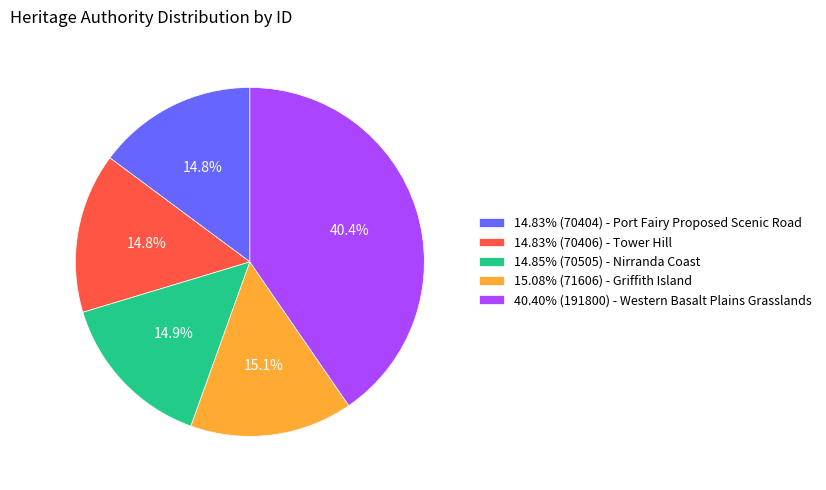

How many segments does this pie chart have?

5